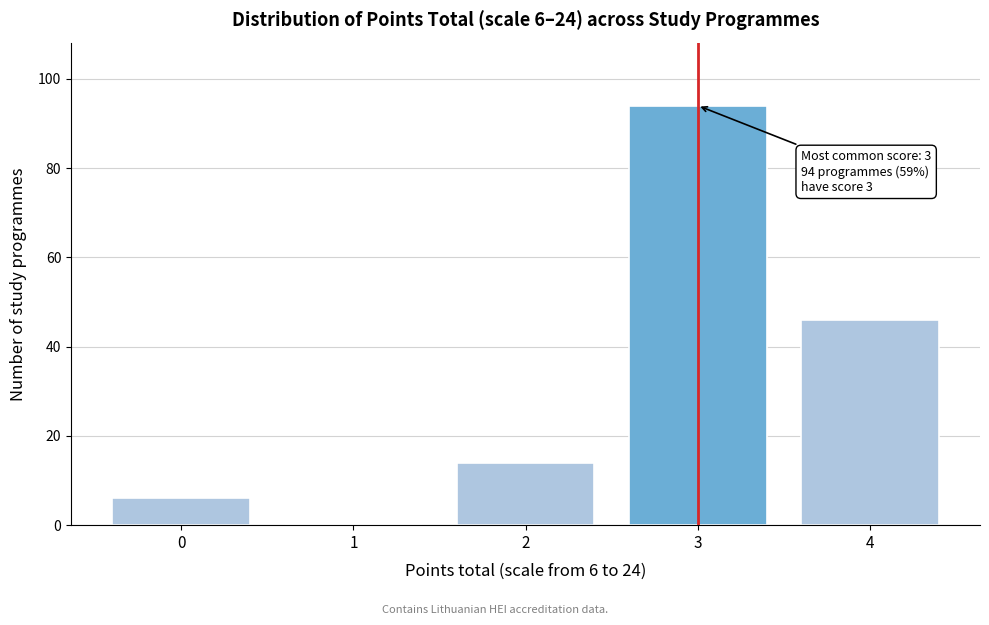

Reading left to right, extract all data points from this chart.

0=6	1=0	2=14	3=94	4=46